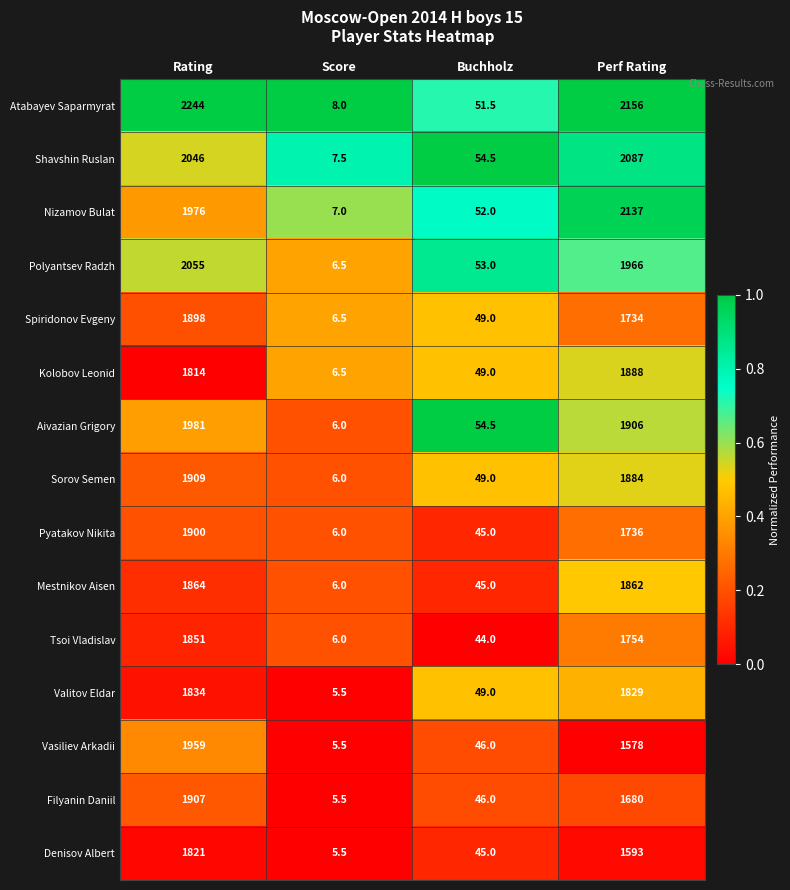

What is the total value across all series at Buchholz?

732.5